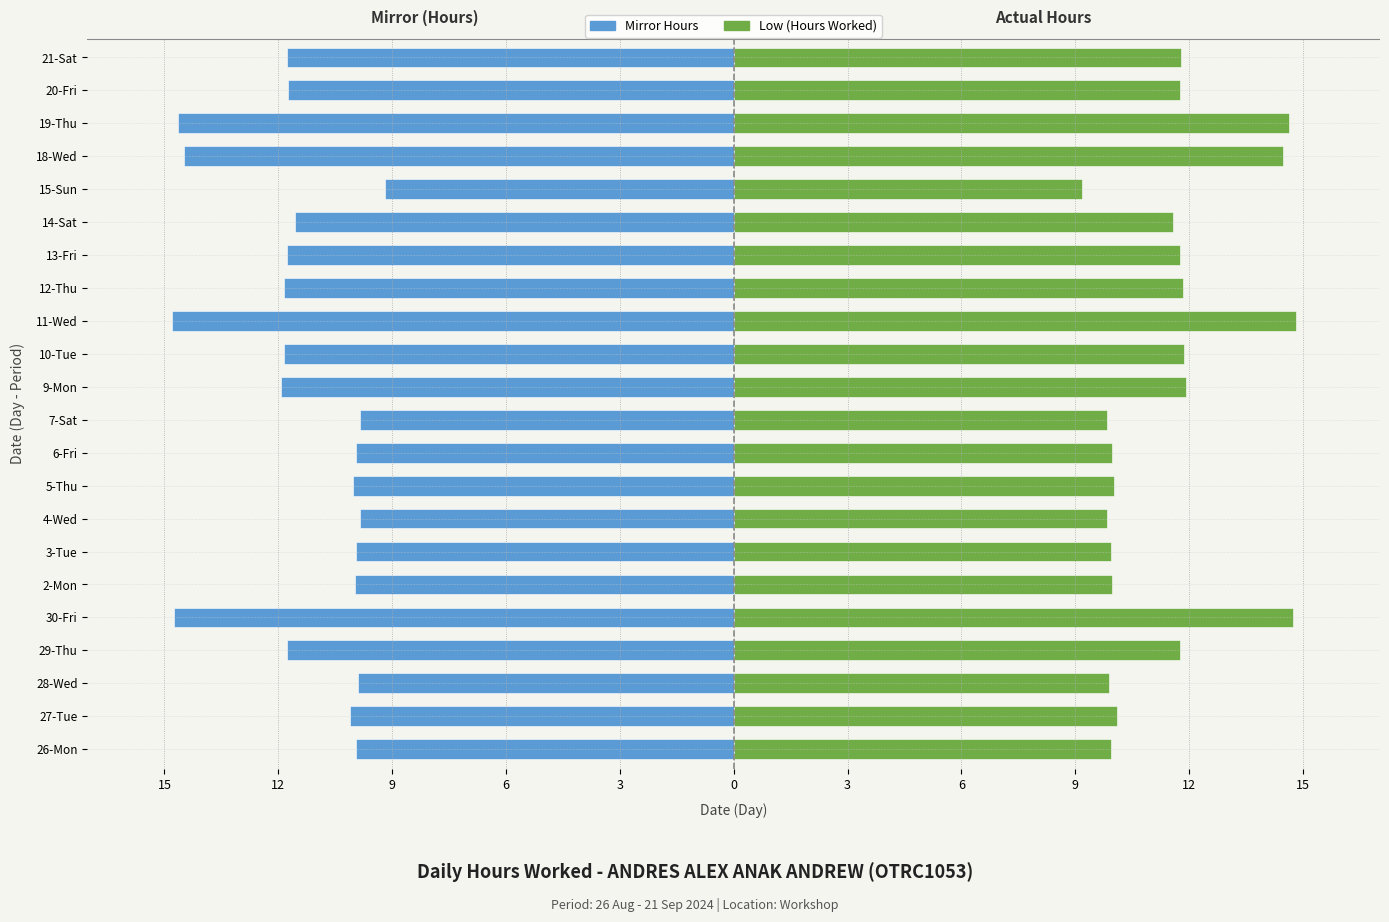

What value does the Hours Worked (Right) series have at 6-Fri?

10.0